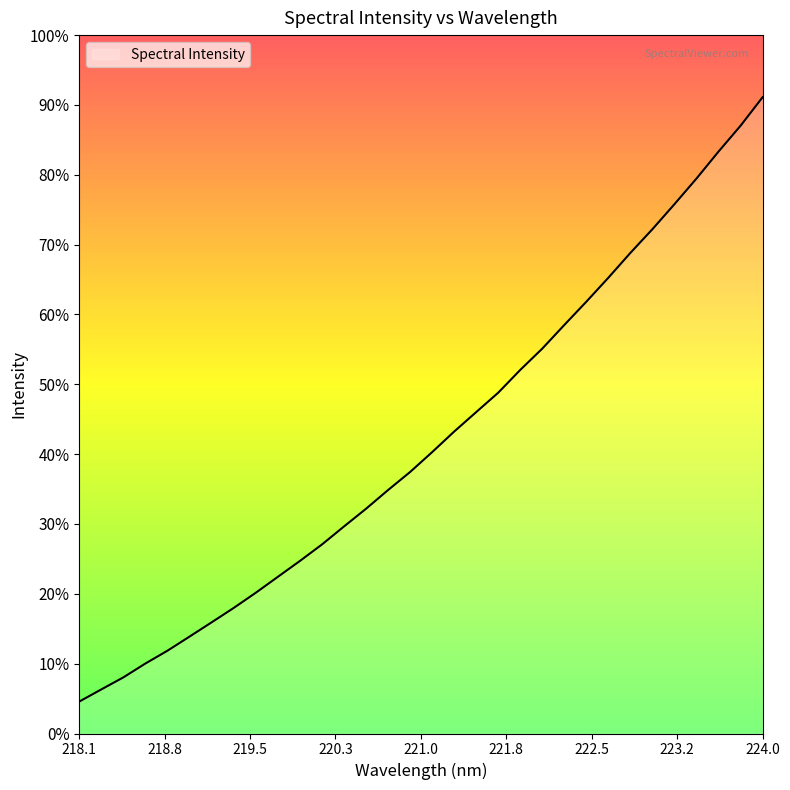

Does the chart have visible grid lines?

No